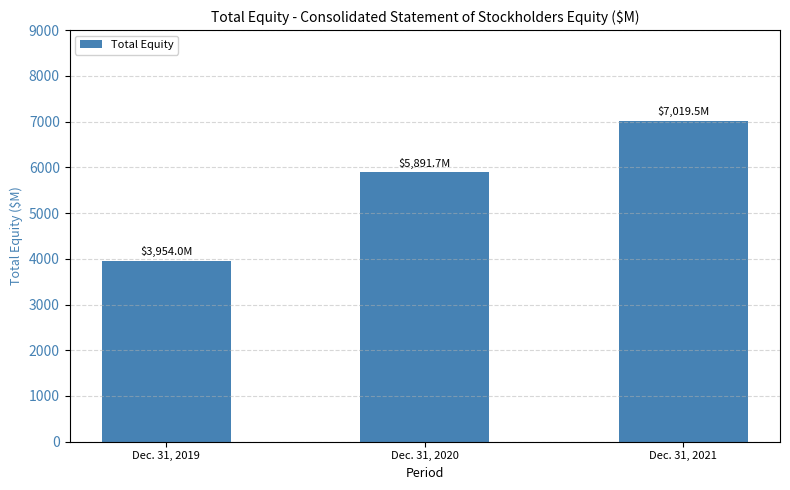

How many distinct data groups are displayed?

1